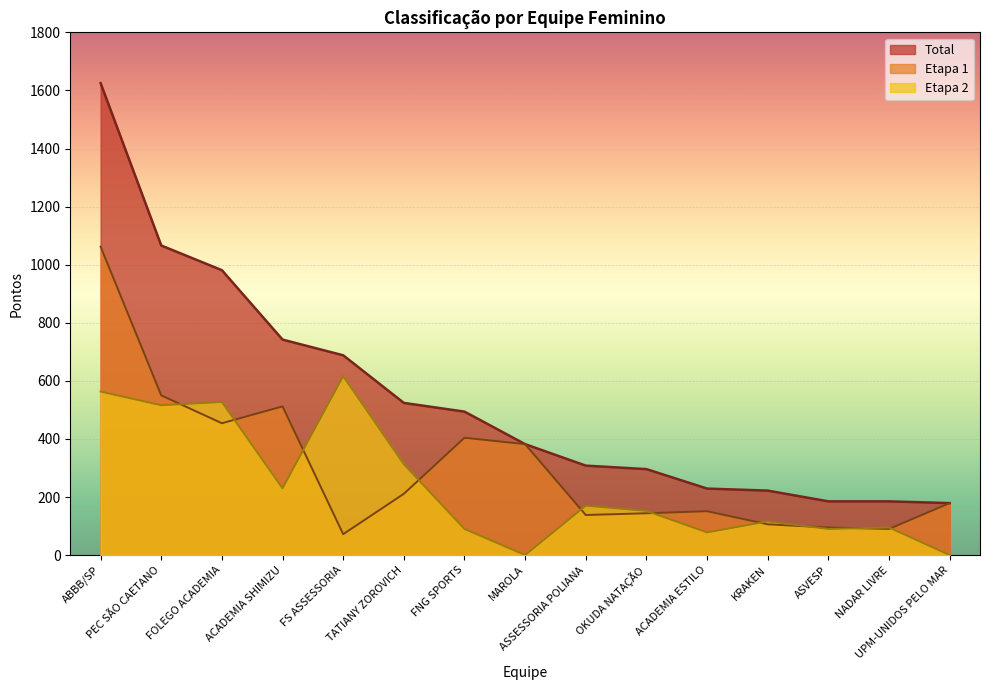

What is the value of the Etapa 2 point at the 13th from the left?

90